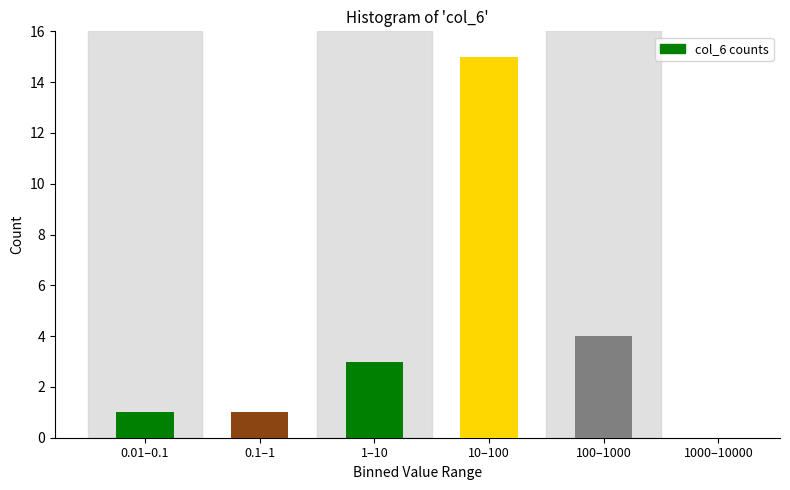

Reading left to right, transcribe all the data shown in this chart.

0.01–0.1=1	0.1–1=1	1–10=3	10–100=15	100–1000=4	1000–10000=0